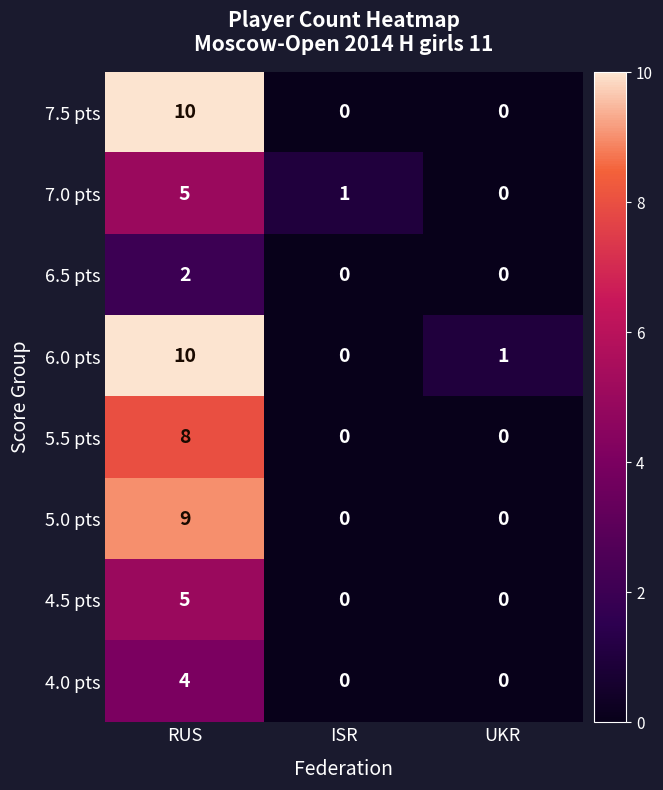

How many values in 6.5 pts are above zero?

1